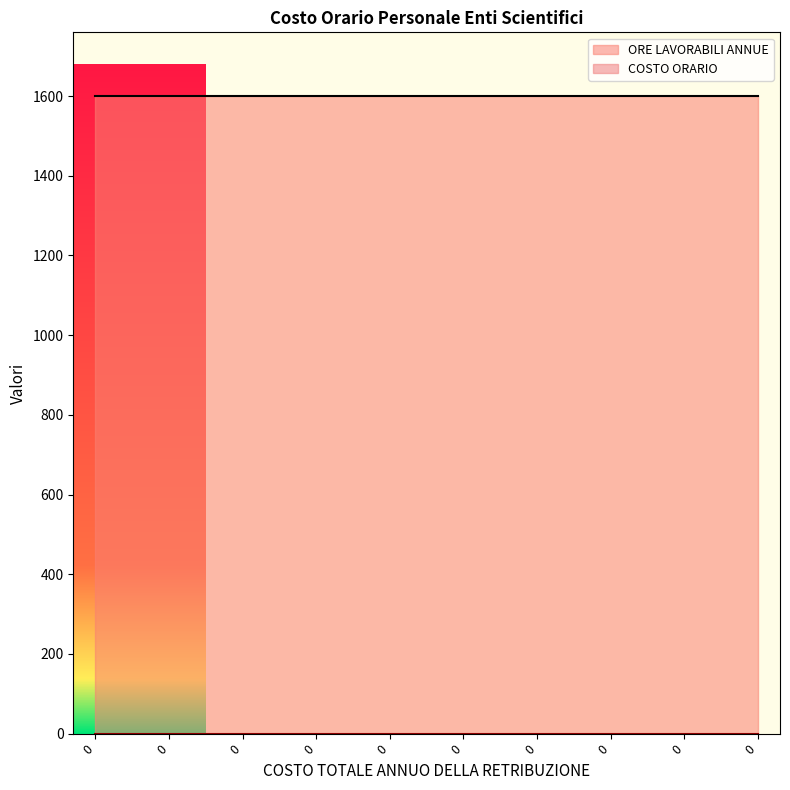

Rank the series at 0 from highest to lowest value.

ORE LAVORABILI ANNUE, COSTO ORARIO